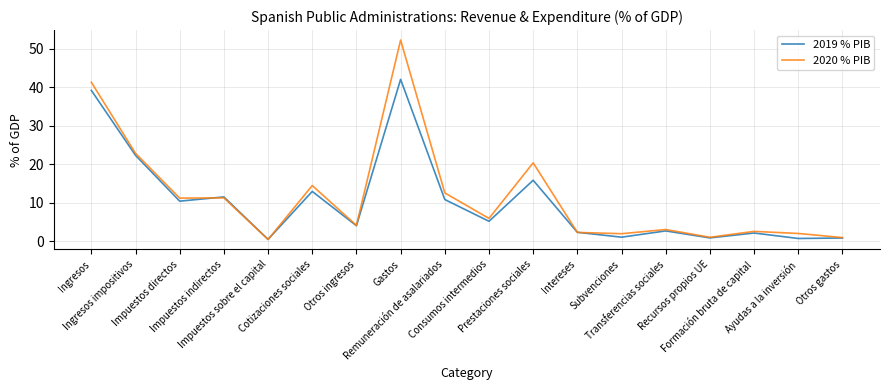

How many distinct data groups are displayed?

2